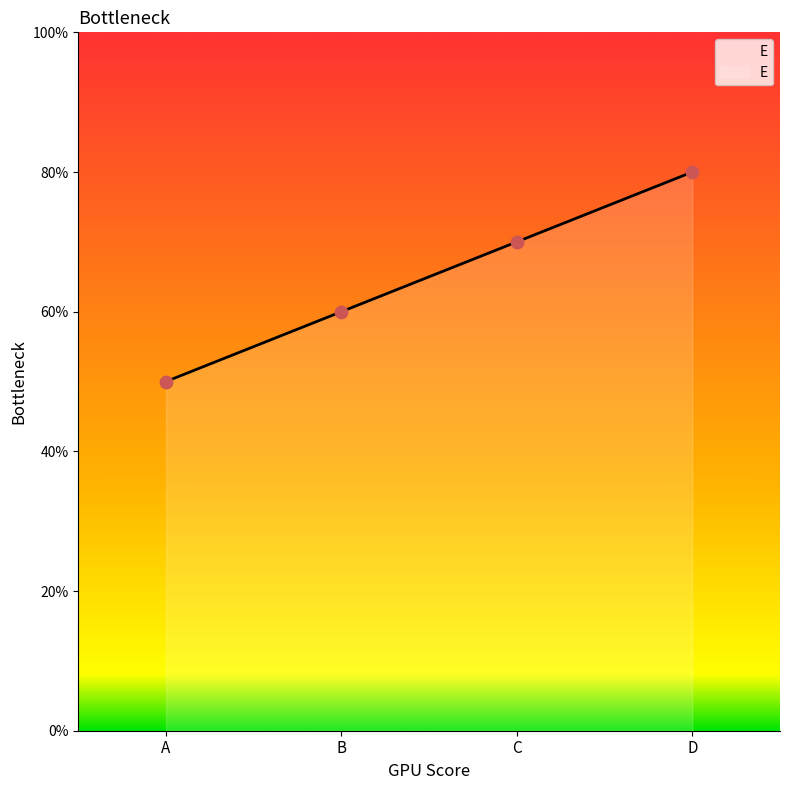

What is the ratio of the value at B to the value at D?

0.8